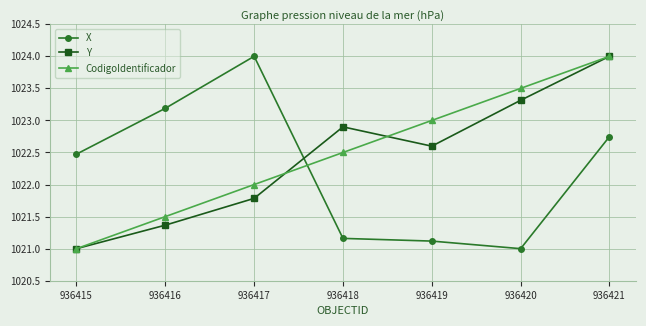

What is the difference between the Y values at 936417 and 936418?

1.1